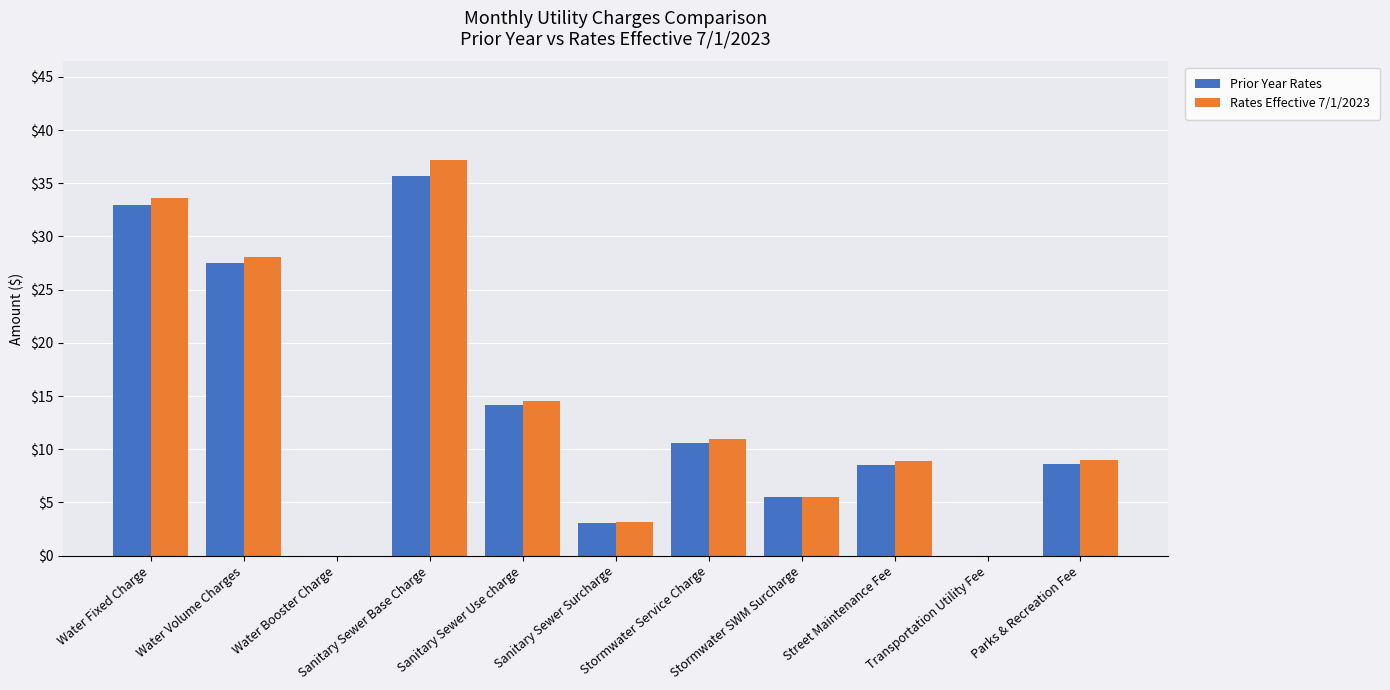

What is the maximum value shown in the chart?

37.2